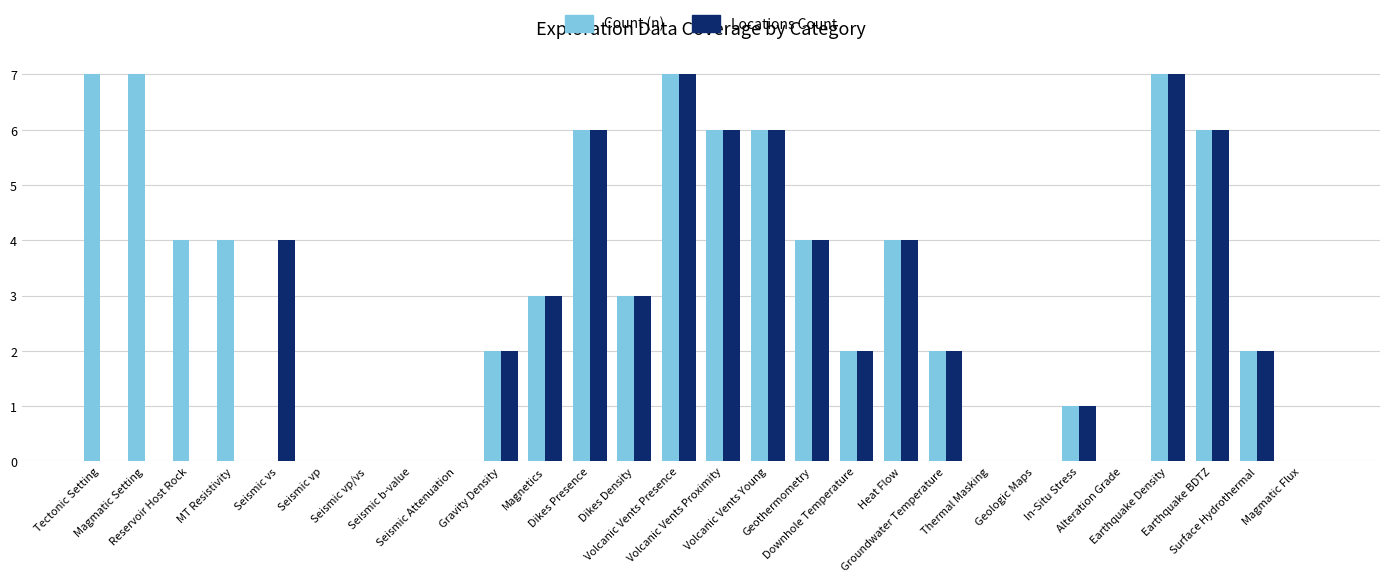

What is the sum of all Count (n) values?

83